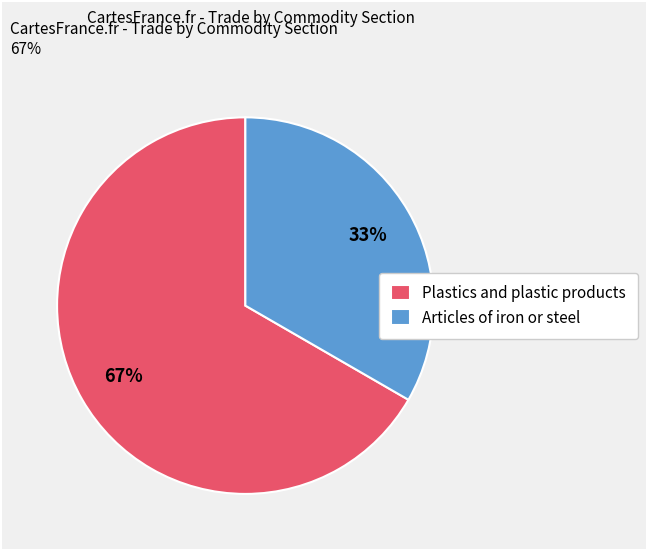

What is the largest slice in the pie chart?

Plastics and plastic products